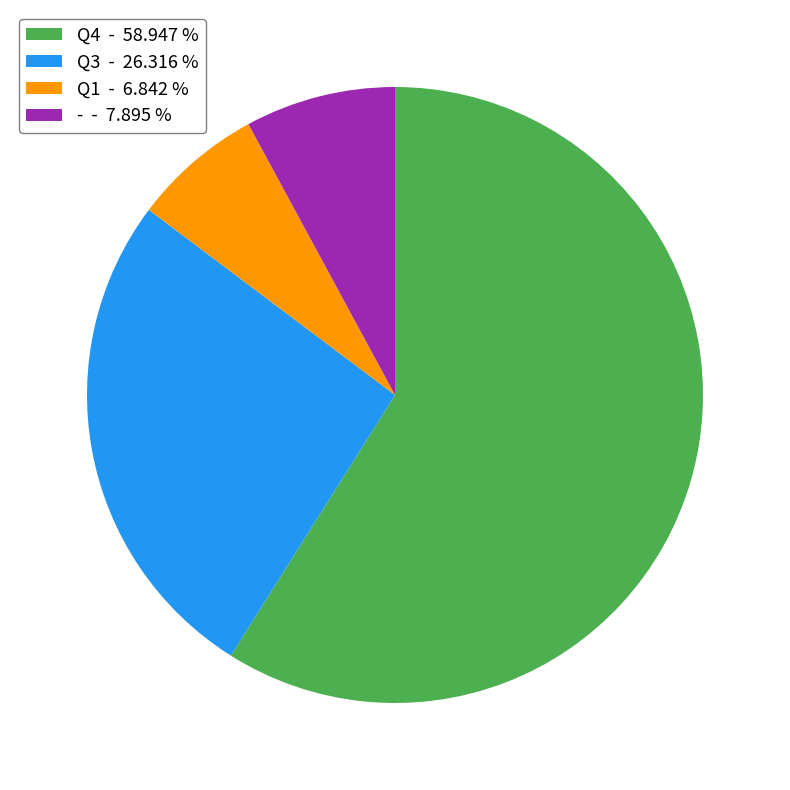

What is the ratio of the value at Q3 - 26.316 % to the value at Q1 - 6.842 %?

3.8